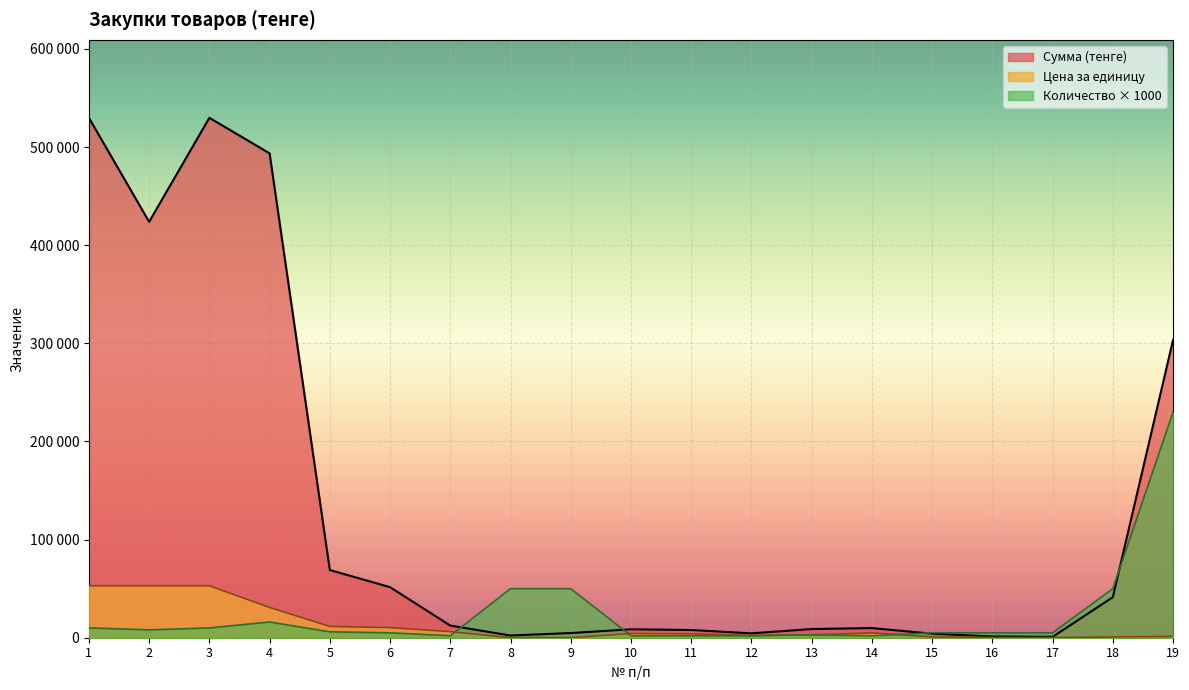

Reading left to right, extract all data points from this chart.

Сумма (тенге): 1=529800.0	2=423840.0	3=529800.0	4=493600.0	5=69000.0	6=51500.0	7=12375.0	8=2232.0	9=4777.0	10=8571.4	11=7857.1	12=4464.3	13=8839.3	14=9821.4	15=4084.8	16=1294.7	17=870.5	18=41294.5	19=303441.3
Цена за единицу: 1=52980.0	2=52980.0	3=52980.0	4=30850.0	5=11500.0	6=10300.0	7=6187.5	8=44.6	9=95.5	10=4285.7	11=3928.6	12=2232.1	13=2946.4	14=4910.7	15=817.0	16=258.9	17=174.1	18=825.9	19=1319.3
Количество: 1=10000.0	2=8000.0	3=10000.0	4=16000.0	5=6000.0	6=5000.0	7=2000.0	8=50000.0	9=50000.0	10=2000.0	11=2000.0	12=2000.0	13=3000.0	14=2000.0	15=5000.0	16=5000.0	17=5000.0	18=50000.0	19=230000.0